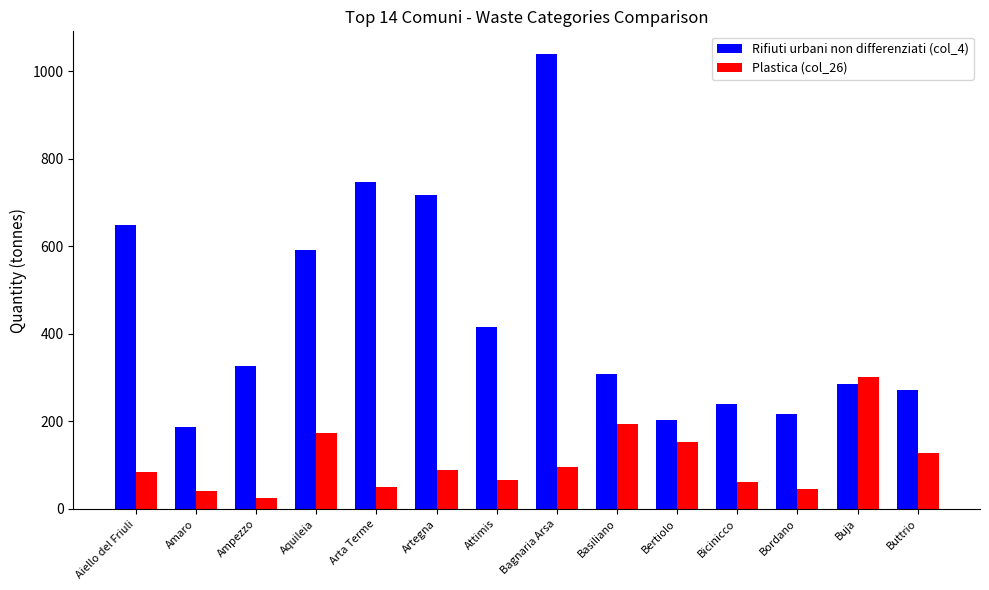

What is the total value across all series at Bicinicco?

301.8